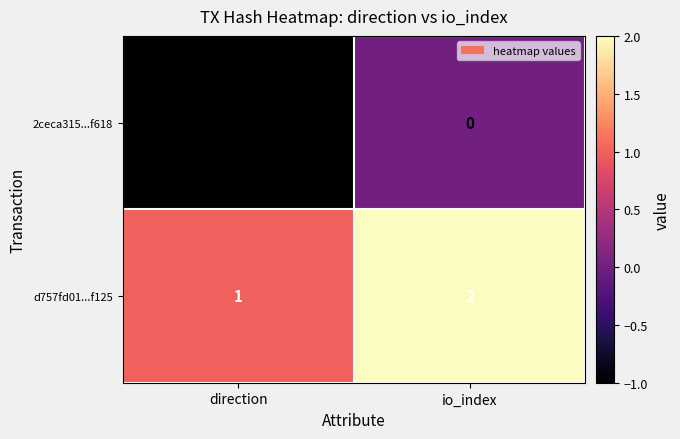

Reading left to right, what are all the values shown in this chart?

2ceca315...f618: -1	0
d757fd01...f125: 1	2